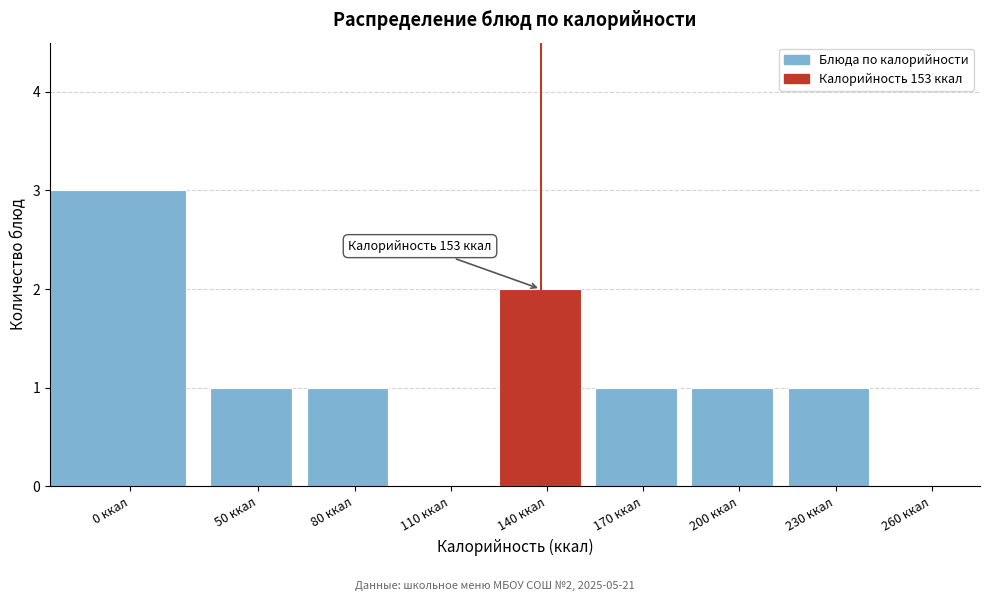

Reading left to right, list all the values displayed in this chart.

0 ккал=3	50 ккал=1	80 ккал=1	110 ккал=0	140 ккал=2	170 ккал=1	200 ккал=1	230 ккал=1	260 ккал=0